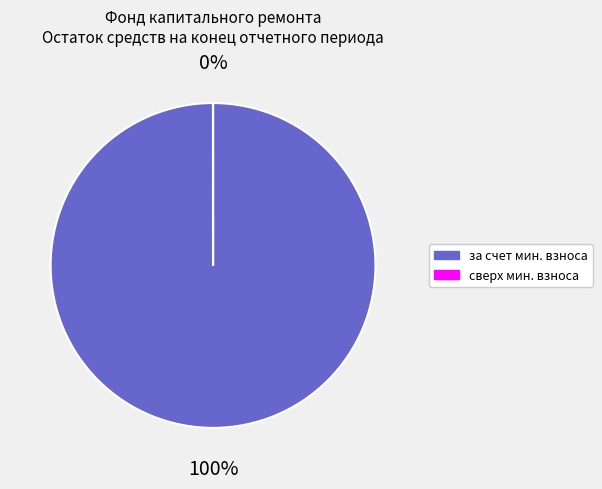

True or false: сверх минимального размера взноса accounts for 1% of the total.

False